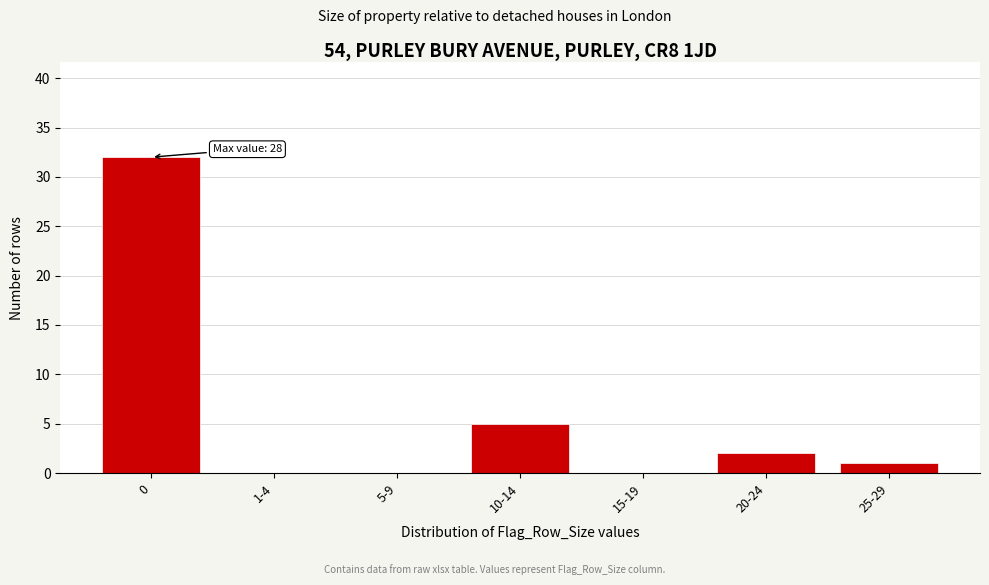

Reading left to right, list all the values displayed in this chart.

0=32	1-4=0	5-9=0	10-14=5	15-19=0	20-24=2	25-29=1